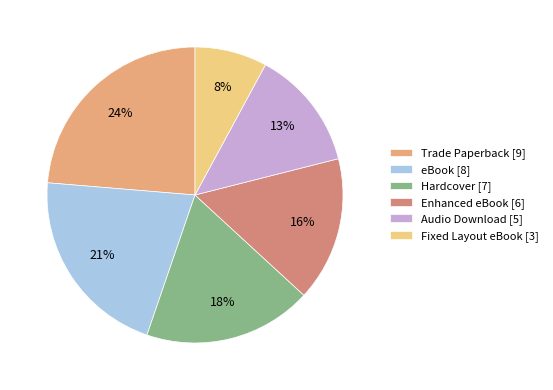

To the nearest percent, what portion does Enhanced eBook represent?

16%